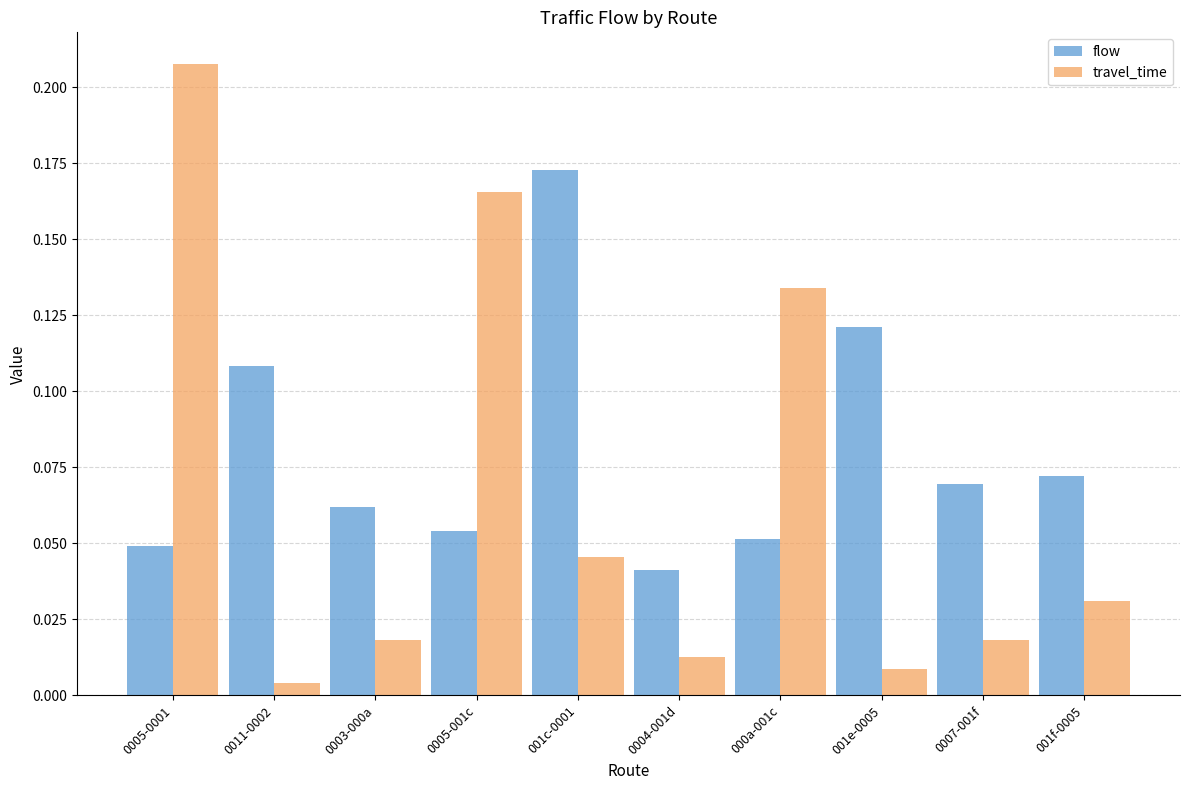

At 0005-001c, list the series in order from largest to smallest.

travel_time, flow